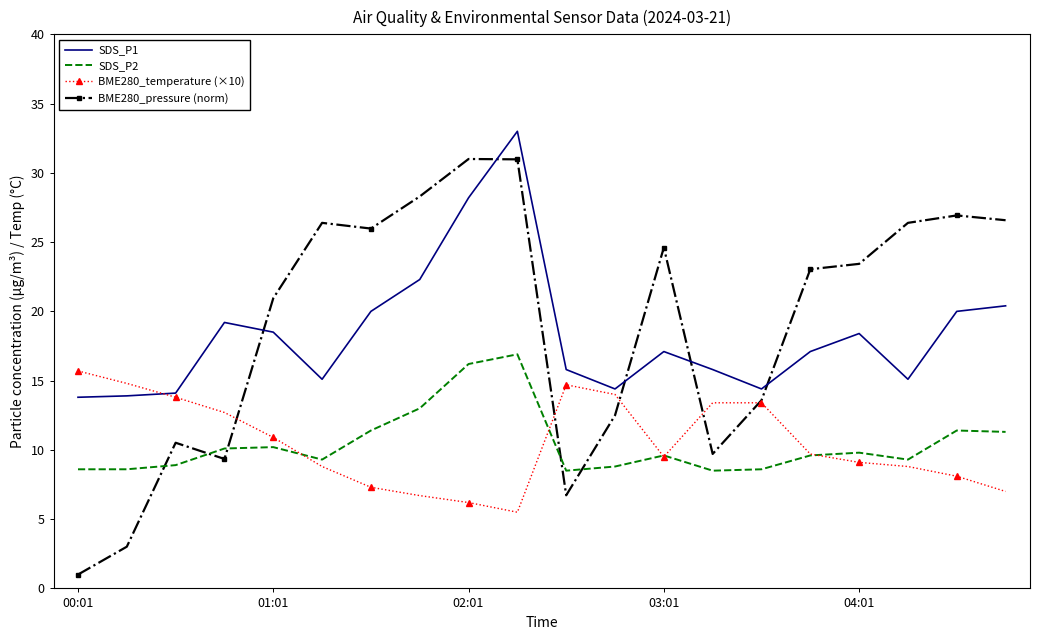

In SDS_P2, how many points are higher than both neighbors (excluding endpoints)?

5